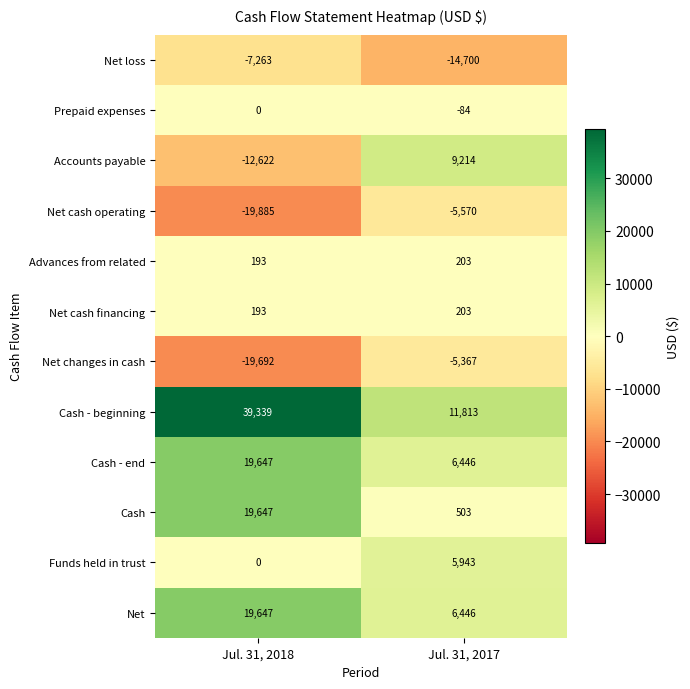

Is it true that Cash - beginning equals 11874 at Jul. 31, 2018?

False